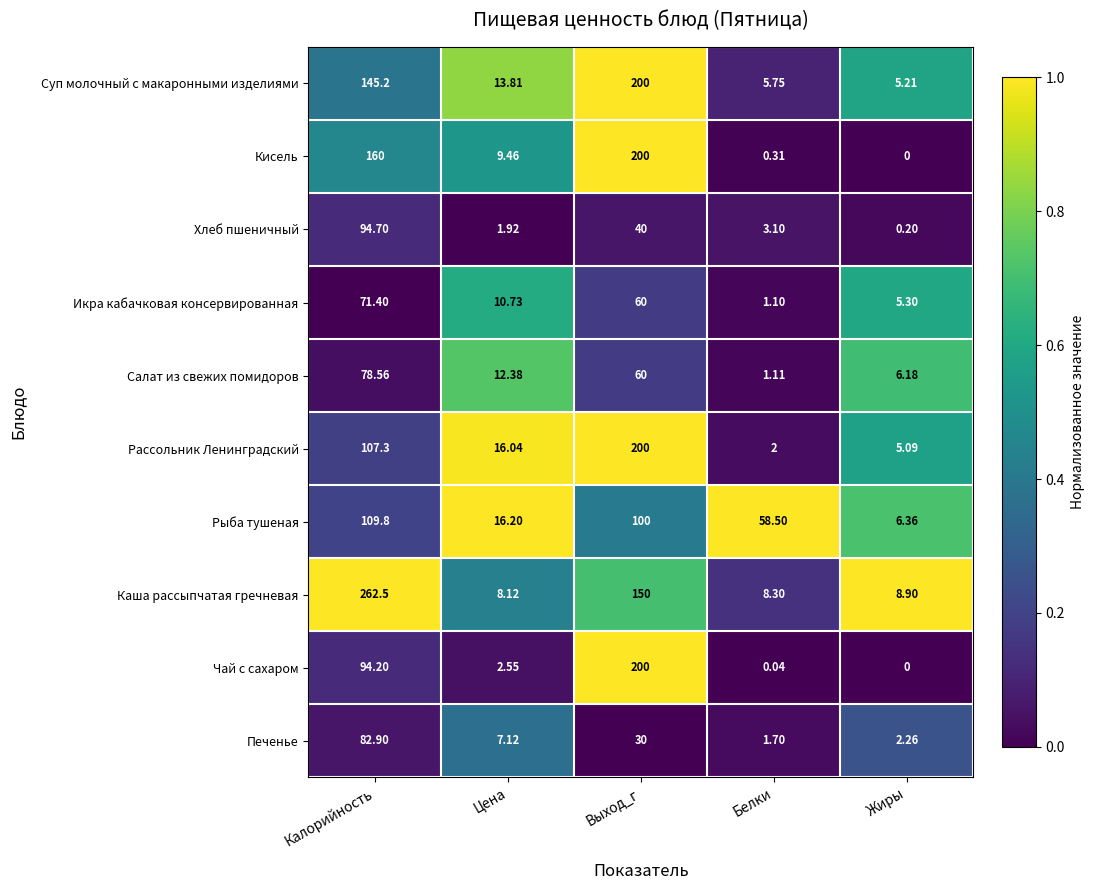

Between Калорийность and Выход_г, which series saw the biggest shift?

Каша рассыпчатая гречневая